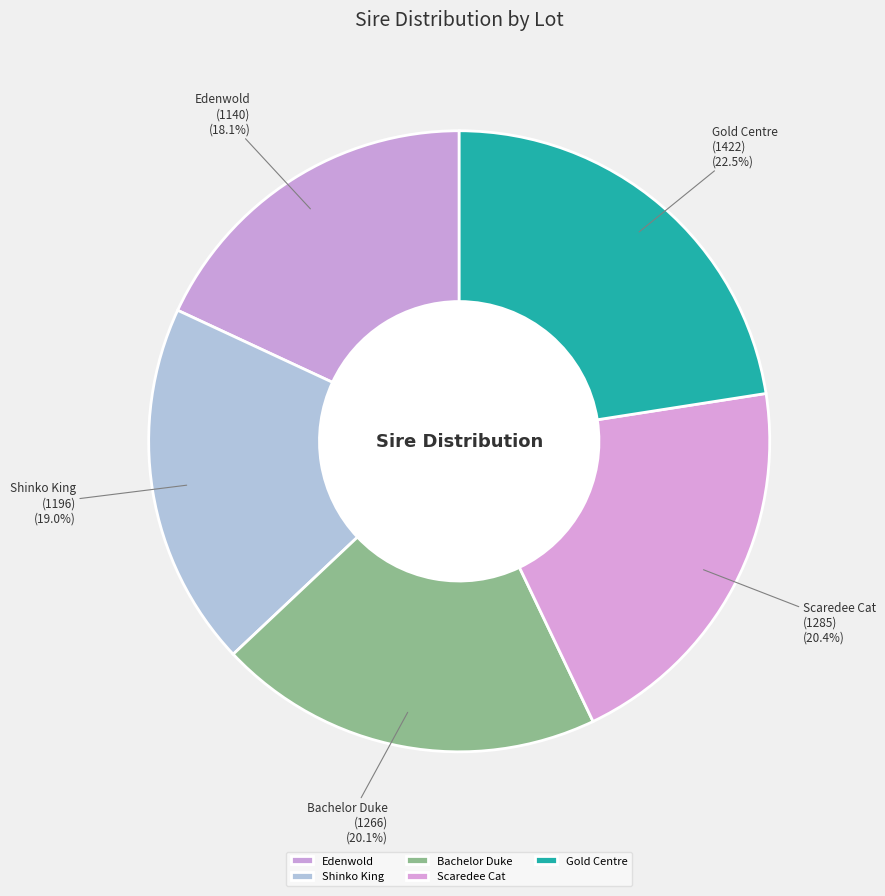

Which category has the biggest portion of the pie?

Gold Centre